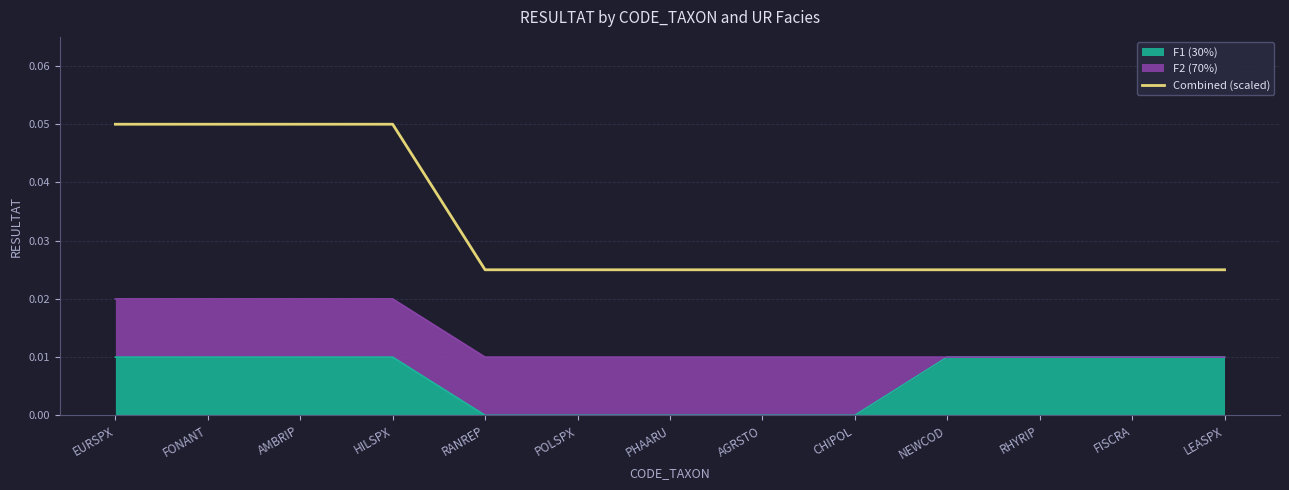

What is the maximum value shown in the chart?

0.1